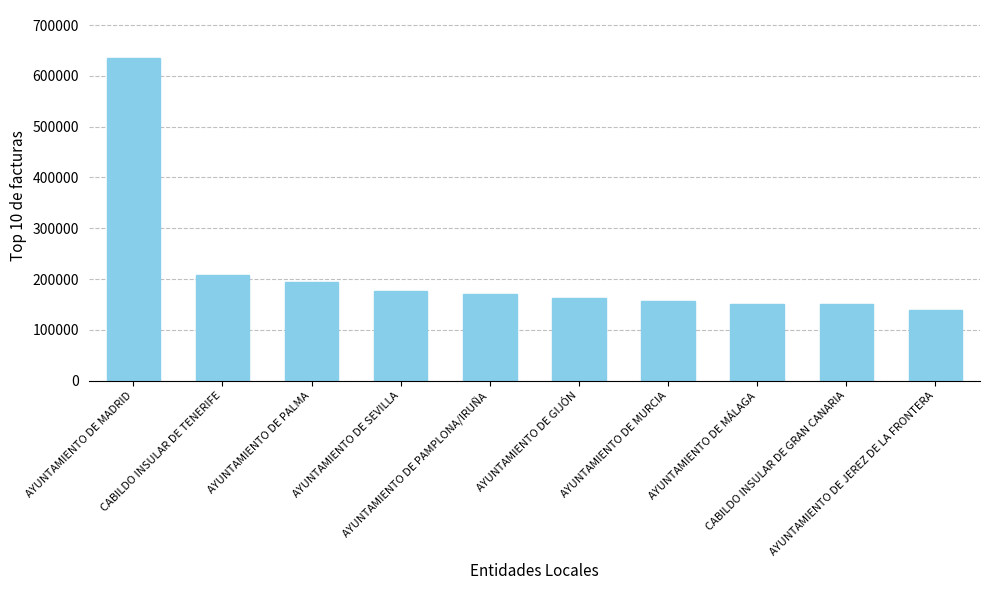

The value at CABILDO INSULAR DE GRAN CANARIA is 150079. True or false?

True